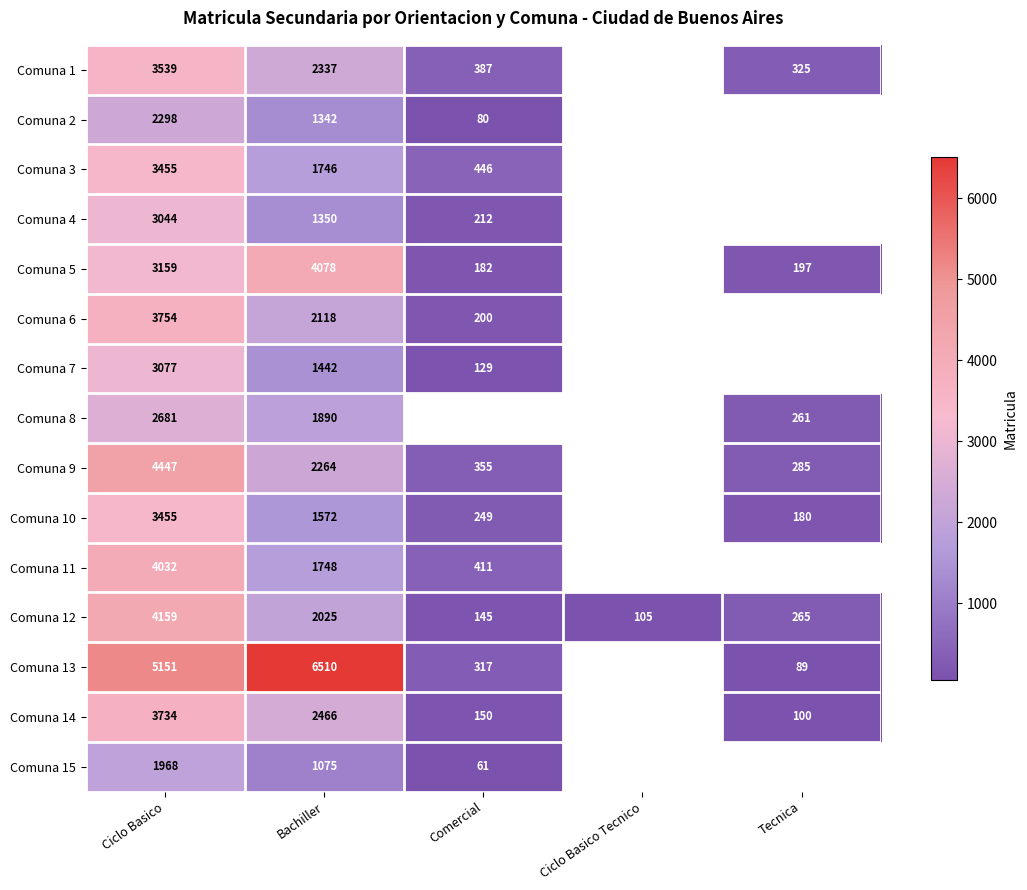

The value of Comuna 2 at Comercial is 80. True or false?

True